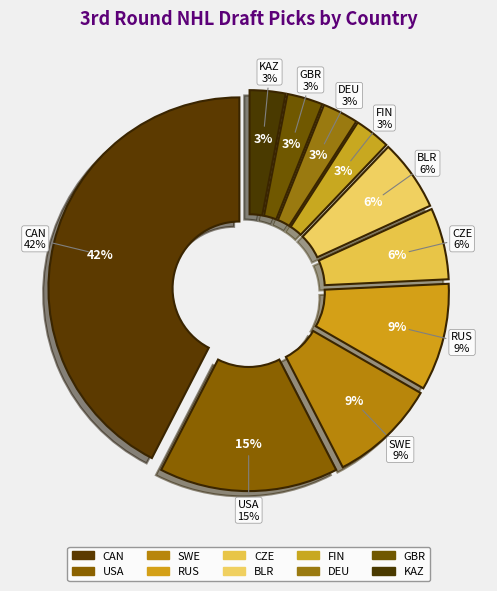

Rank the categories by value from highest to lowest.

CAN, USA, SWE, RUS, CZE, BLR, FIN, DEU, GBR, KAZ